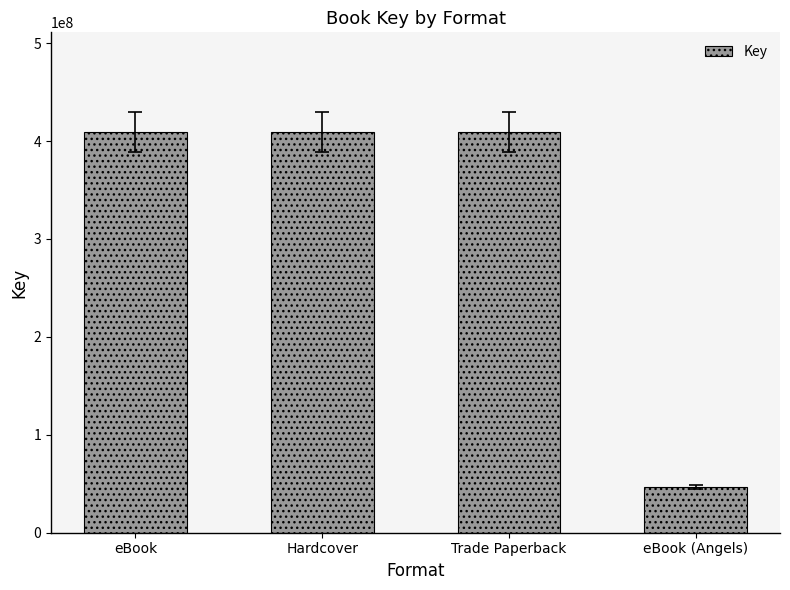

What position from the right is eBook (Angels)?

1